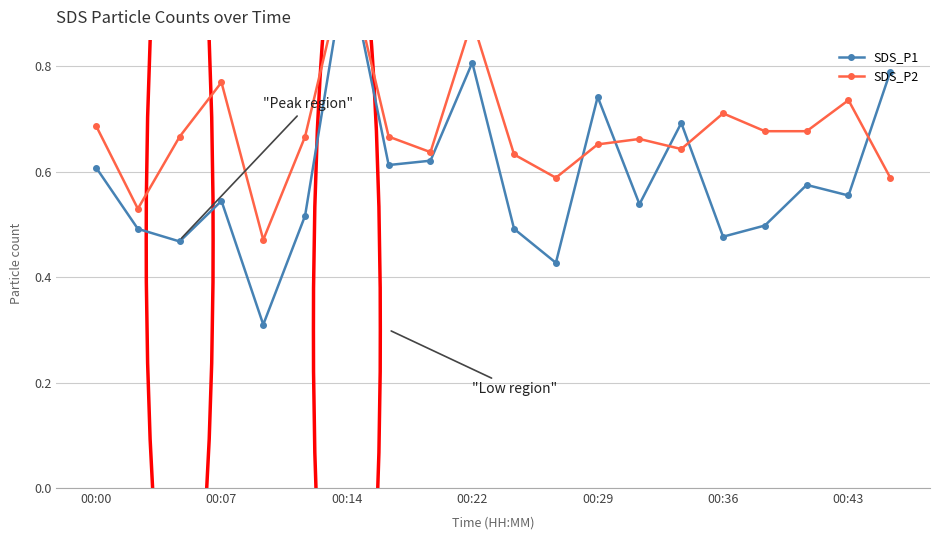

Rank the series at 00:07 from highest to lowest value.

SDS_P2, SDS_P1